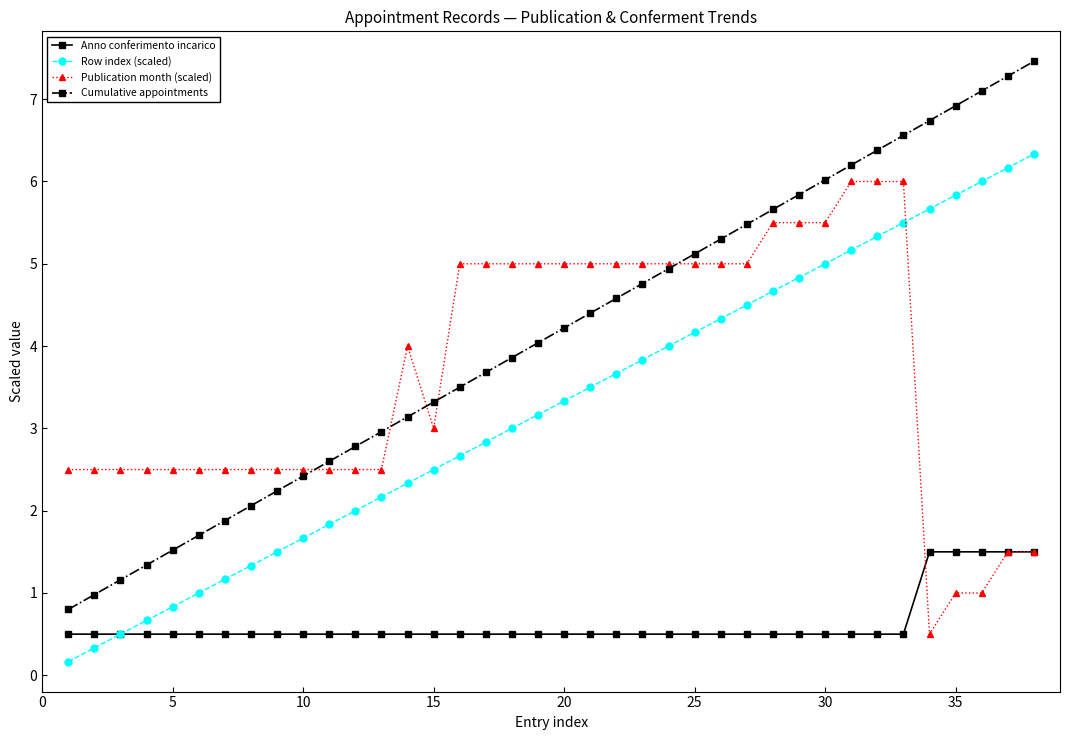

How many series are shown in this chart?

4